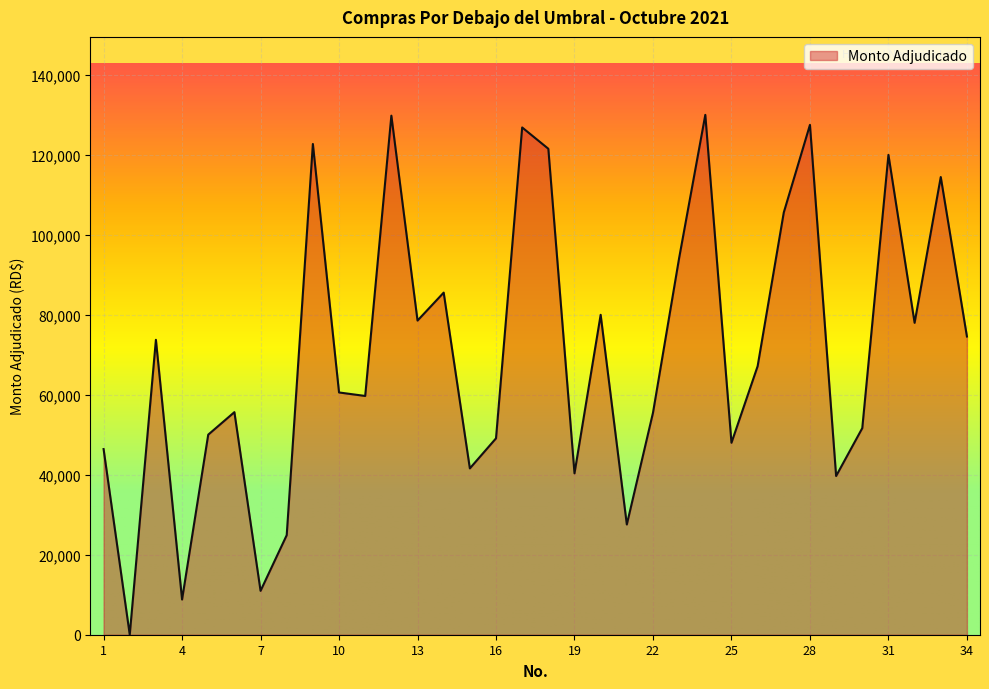

Count the number of categories in the chart.

34